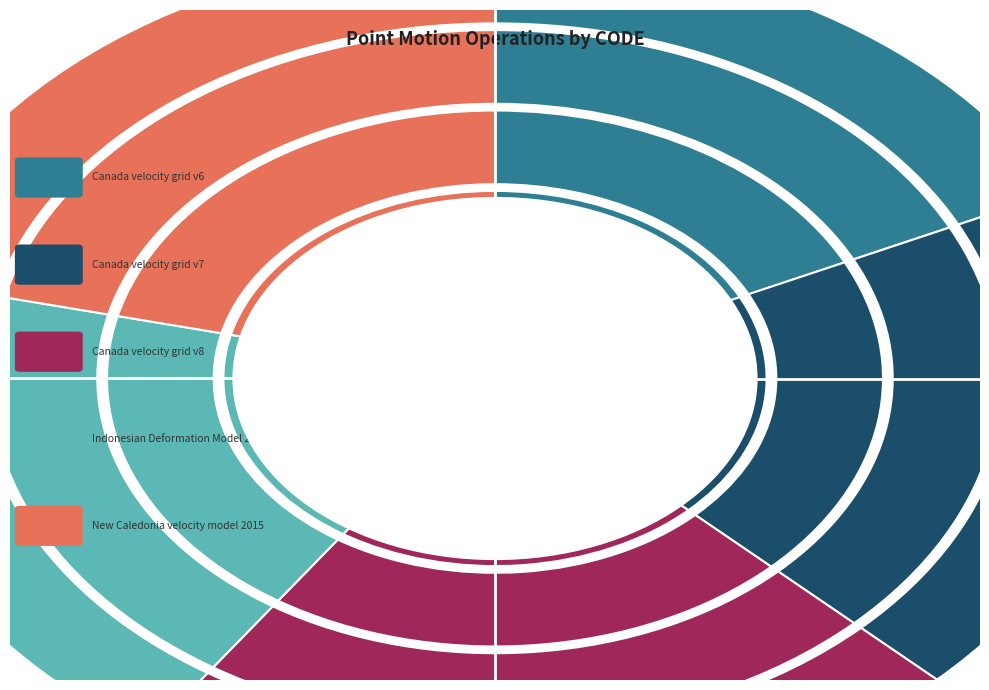

To the nearest percent, what portion does Canada velocity grid v8 represent?

22%